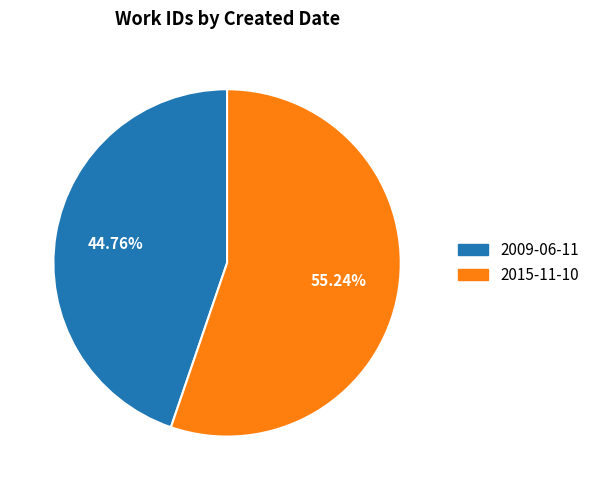

How many segments does this pie chart have?

2